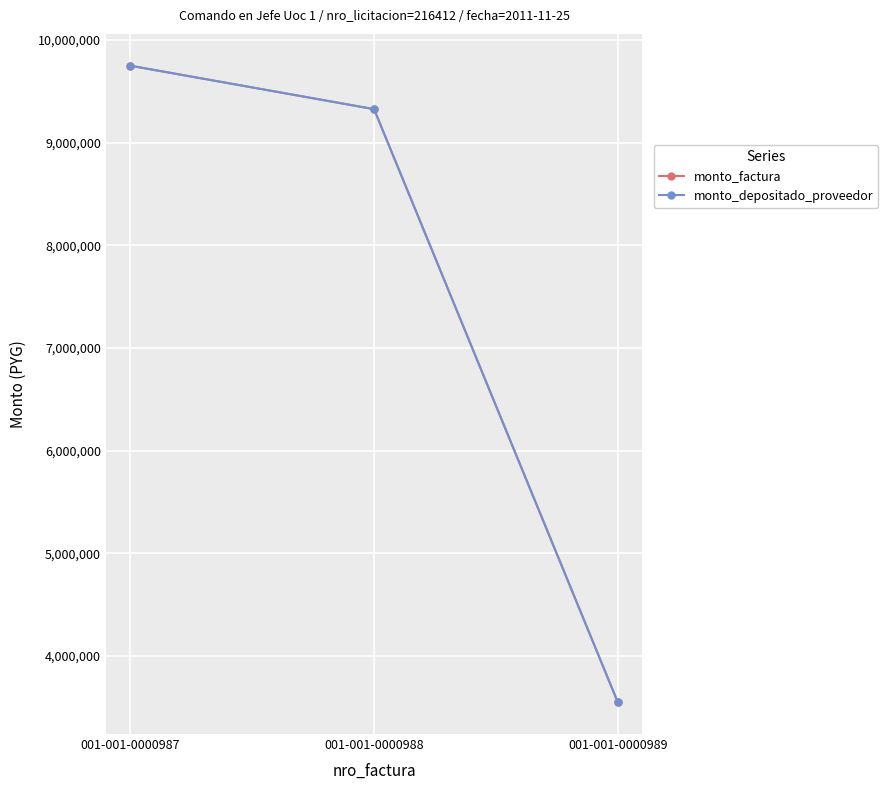

Is this an area chart (filled region under the line)?

No